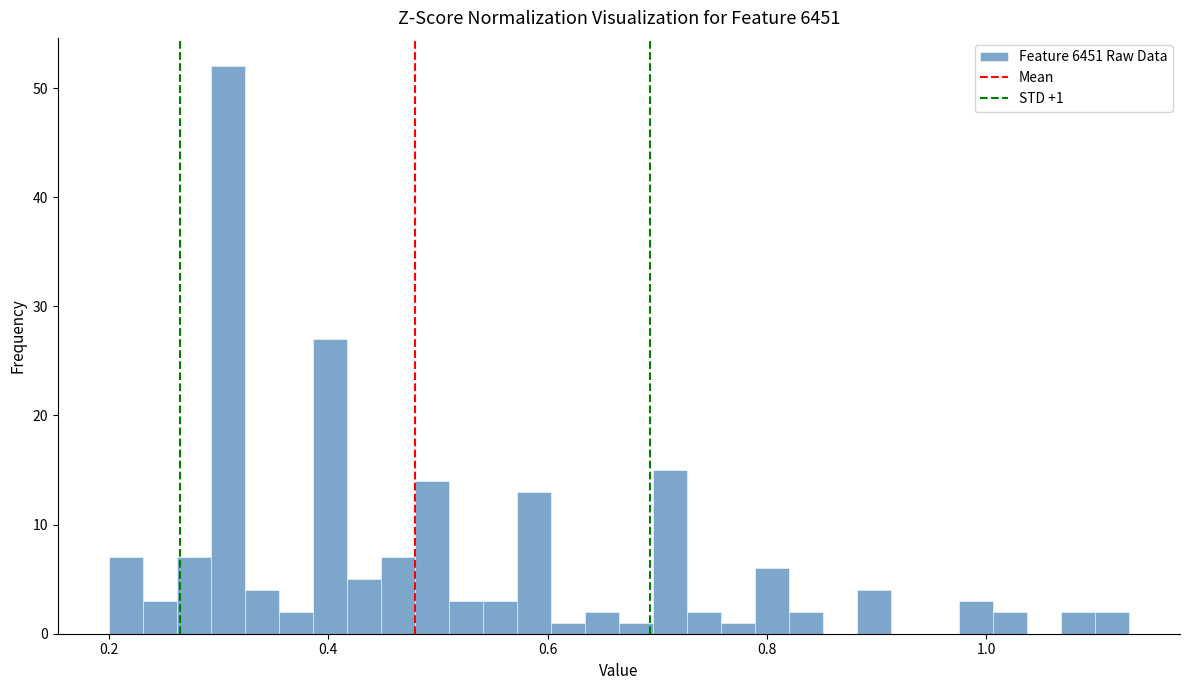

Read against the x-axis, roughly where is the centre of the tallest bar?

0.30